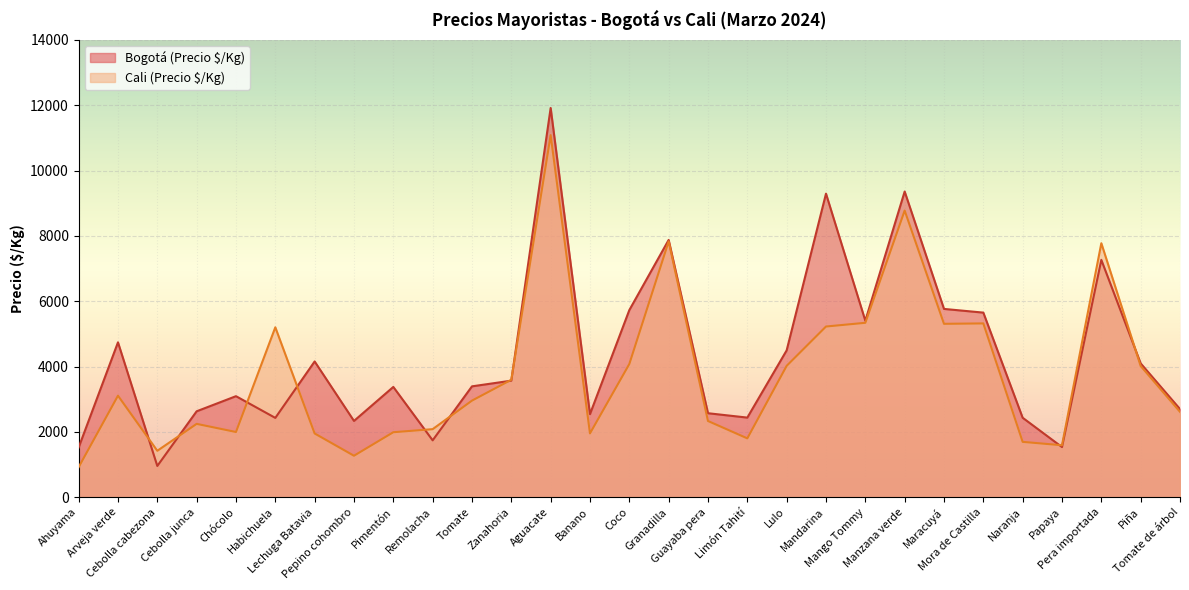

At which label does Cali (Precio $/Kg) reach its minimum?

Ahuyama